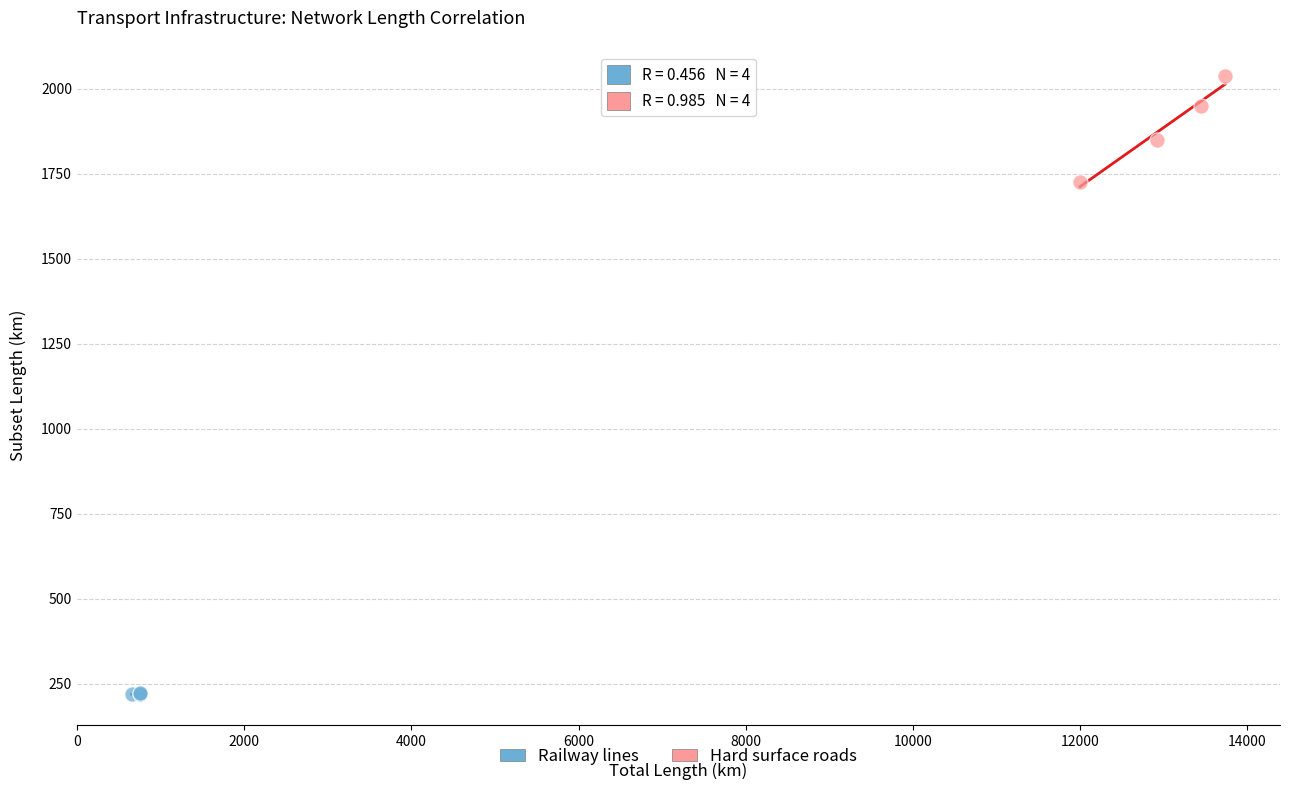

Which series contains the lowest Y value?

Railway lines